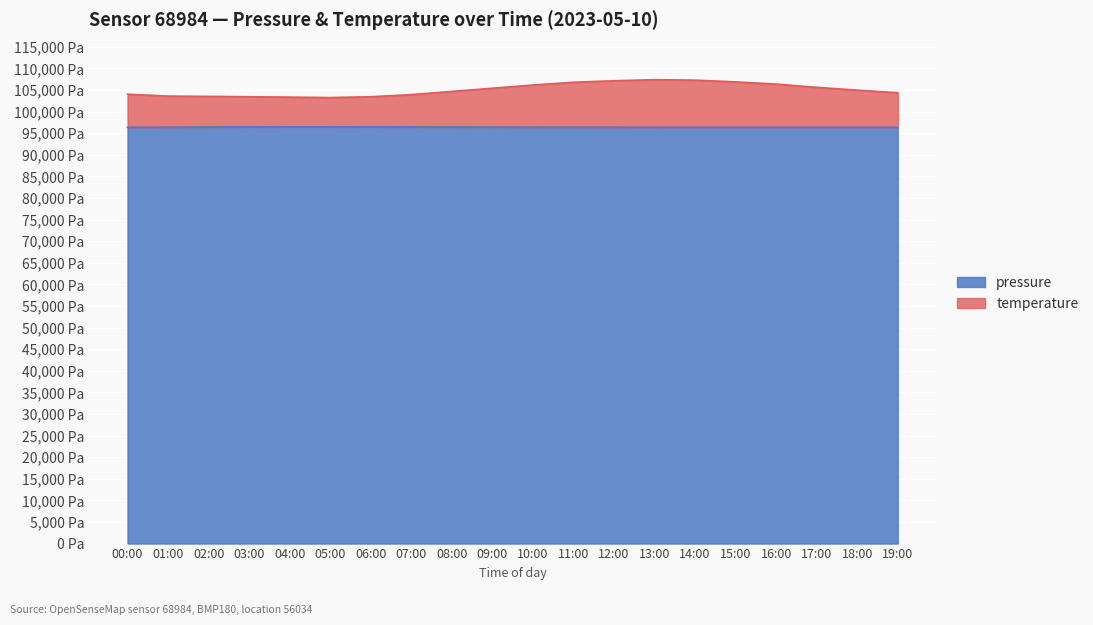

How many lines are shown in the chart?

2